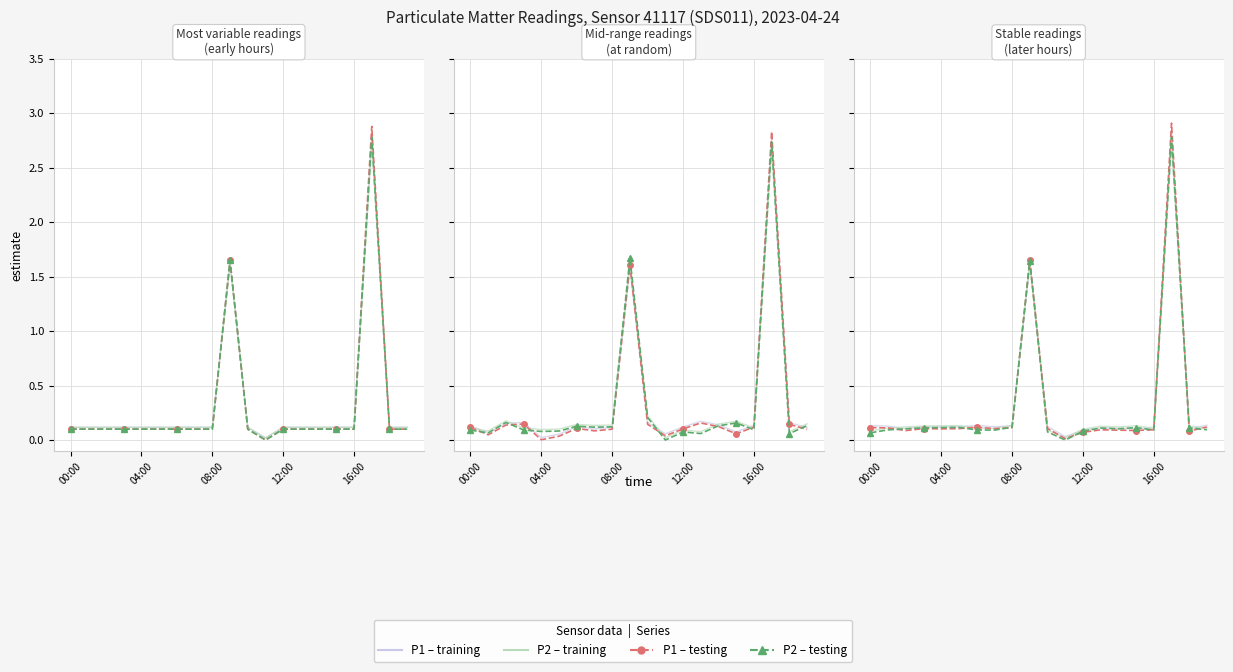

What is the value of the P2 (training) point at the 20th from the left?

0.1